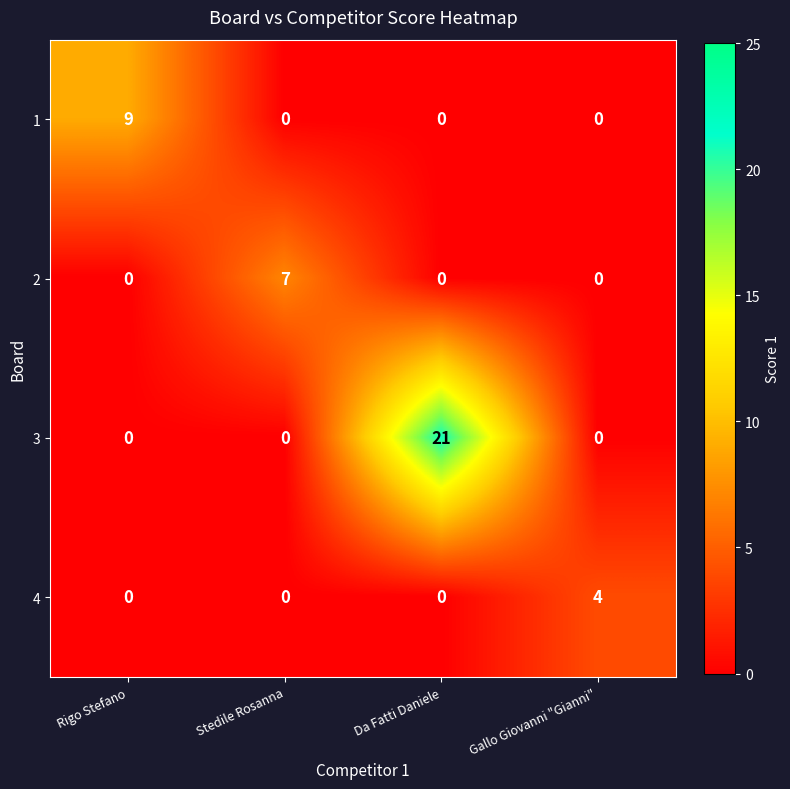

The value of 4 at Rigo Stefano is 2. True or false?

False